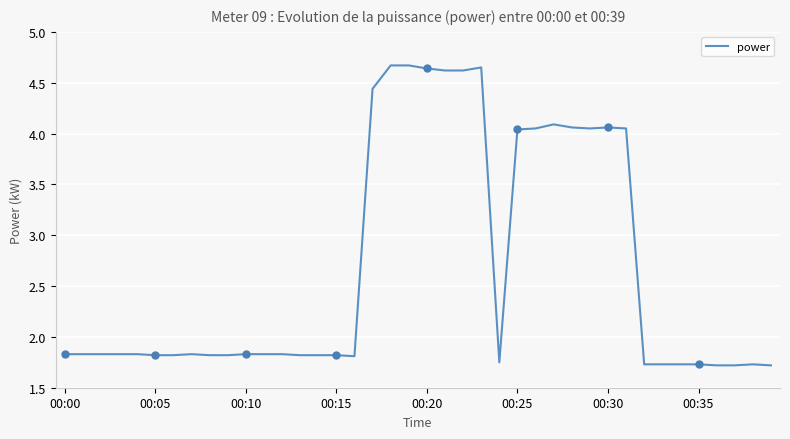

Is it true that the value at 00:20 is 2.9?

False